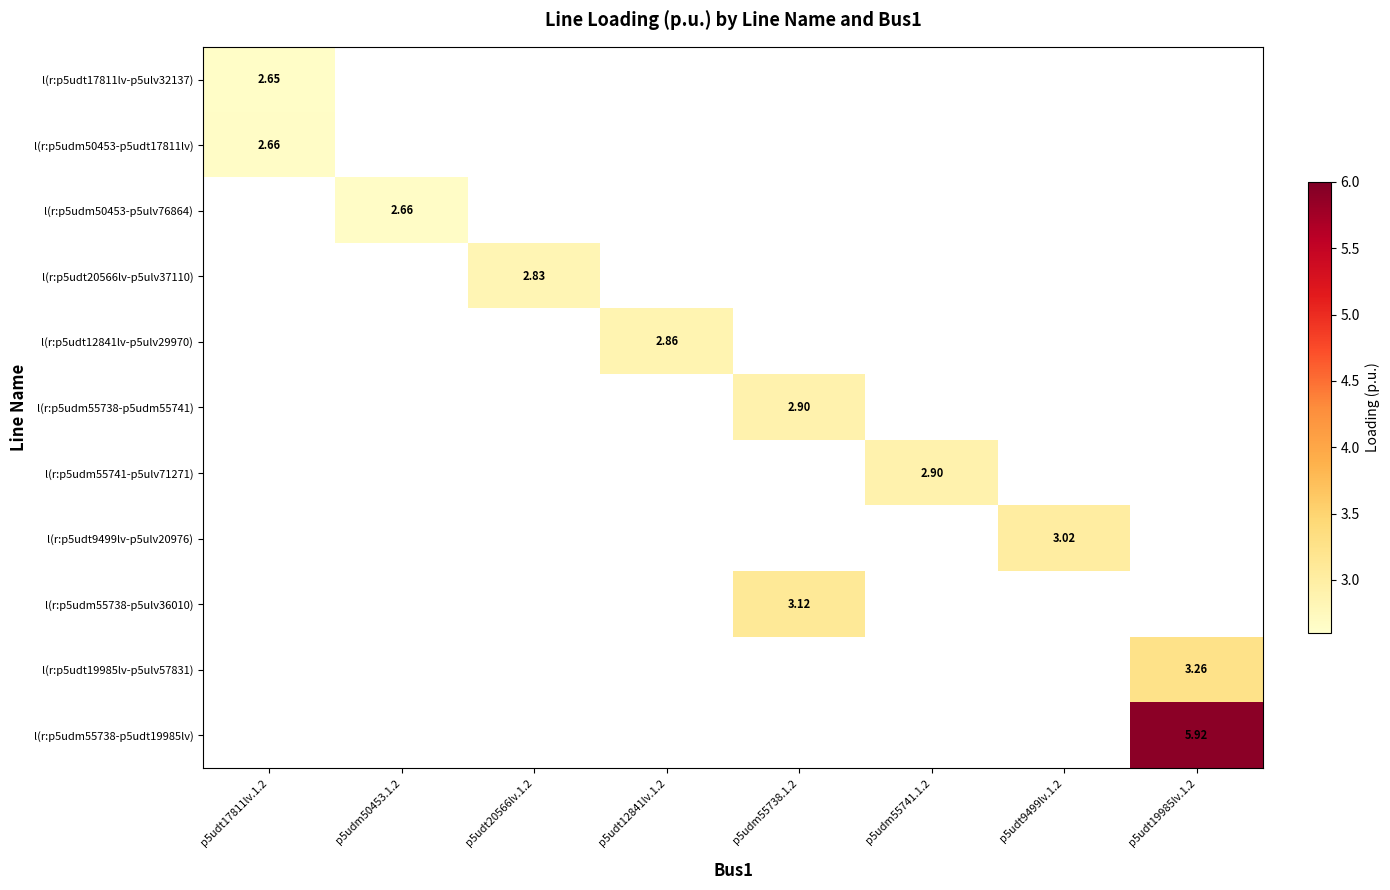

Read the l(r:p5udt20566lv-p5ulv37110) value at p5udt20566lv.1.2.

2.8